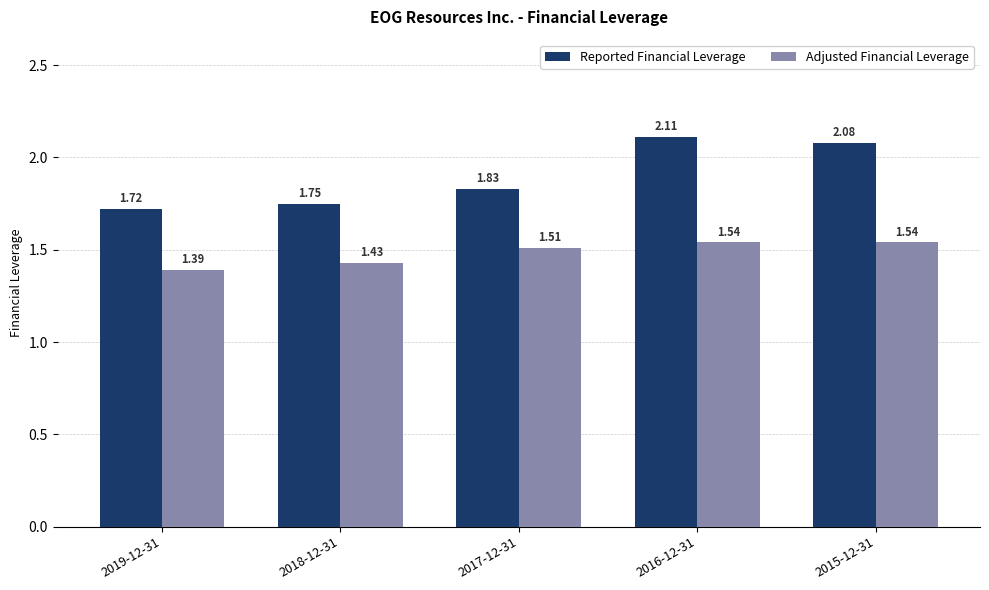

Which series has the largest range (max minus min)?

Reported Financial Leverage